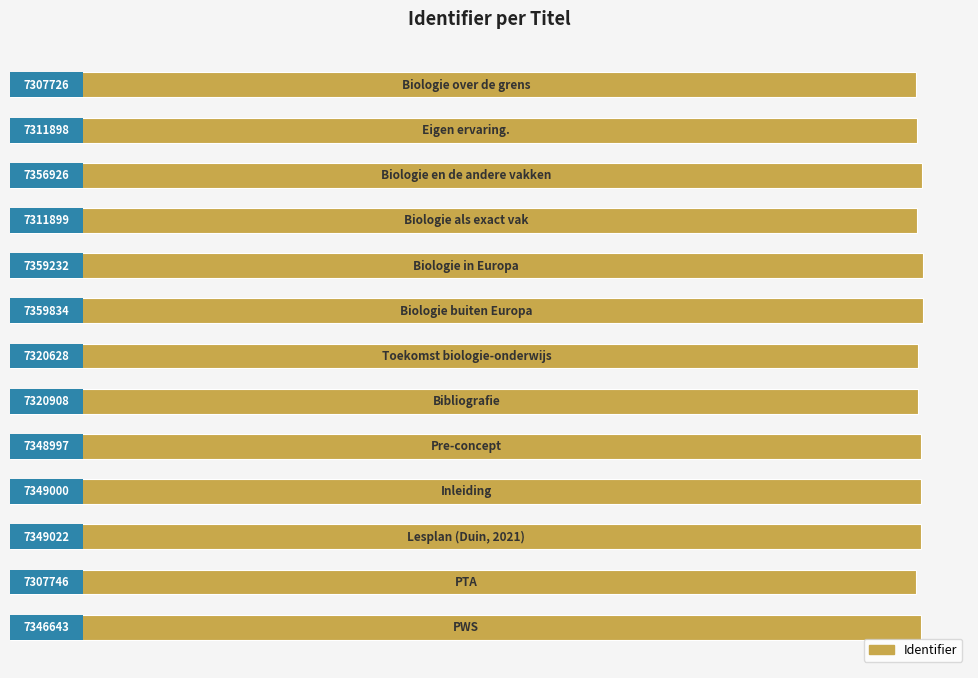

What is the ratio of the value at 6 to the value at 4?

1.0